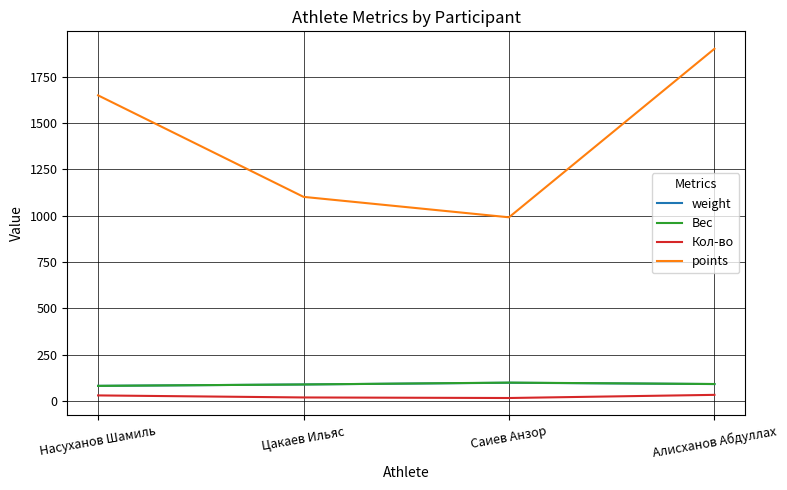

At which category is the sum across all series the highest?

Алисханов Абдуллах